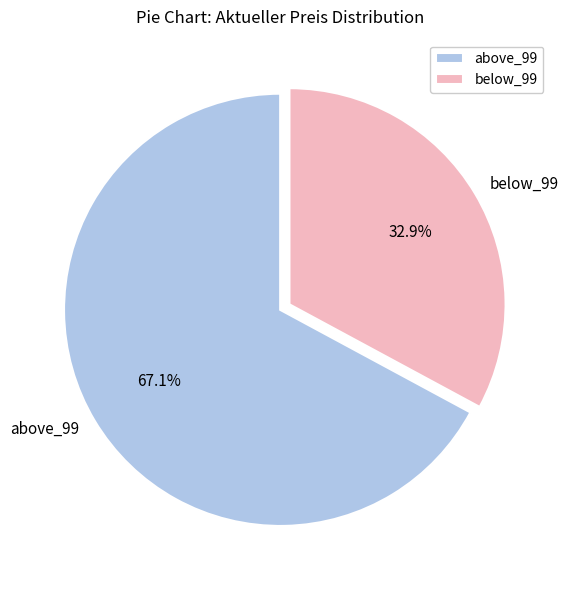

How much of the chart is everything except above_99?

32.9%